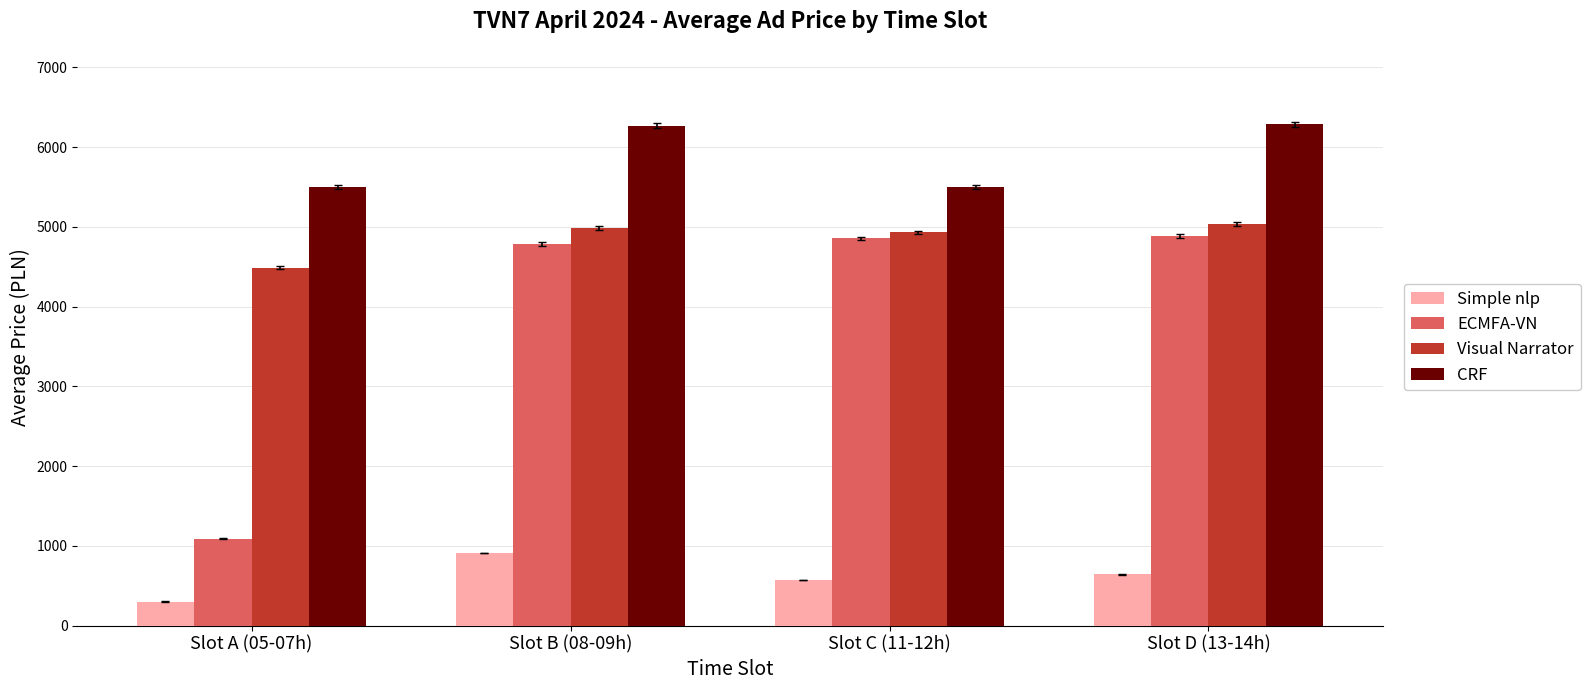

What is the average value of the ECMFA-VN series?

3905